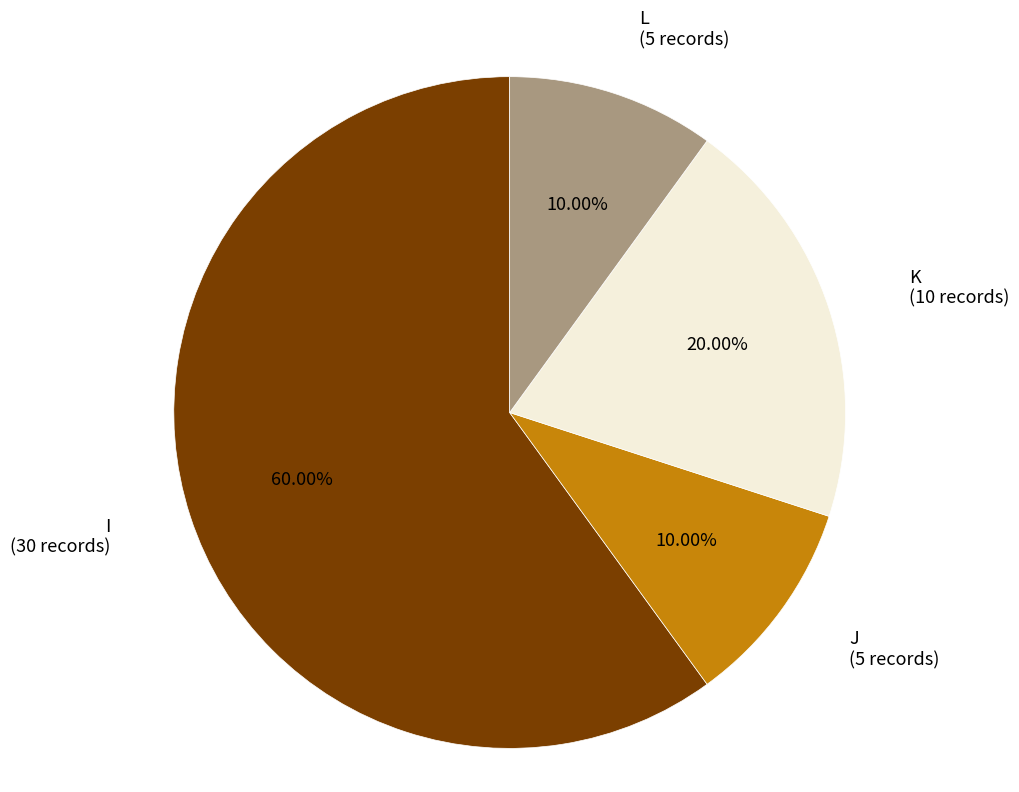

Count the number of slices in the pie.

4